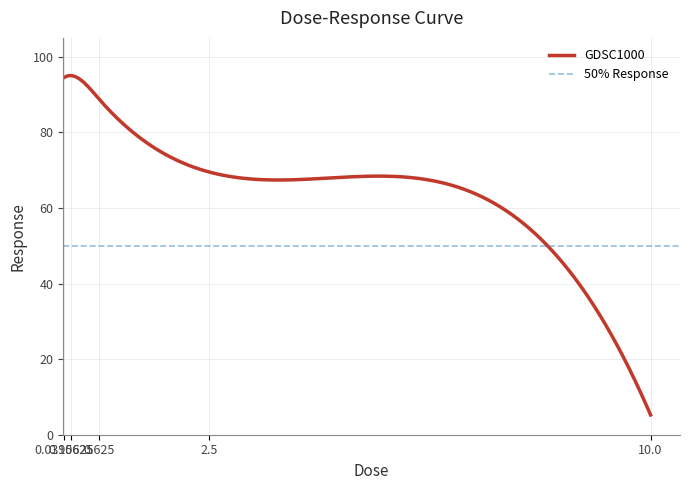

At which label is the value closest to 50?

2.5